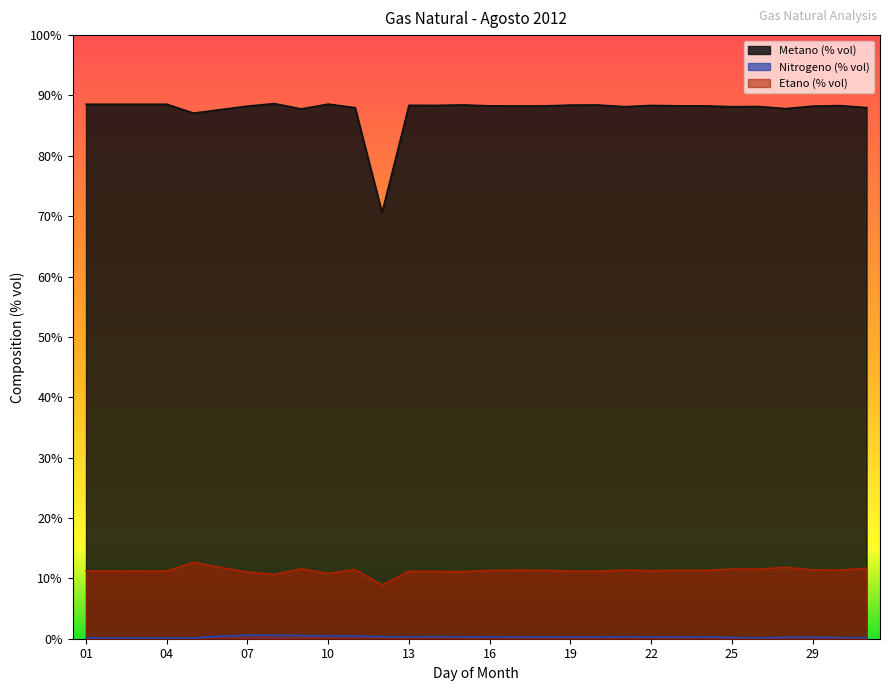

Rank the categories by Metano (% vol) value from highest to lowest.

08, 10, 04, 03, 01, 02, 15, 20, 19, 13, 14, 22, 30, 16, 23, 24, 17, 18, 07, 29, 27, 21, 25, 31, 11, 28, 09, 06, 05, 12